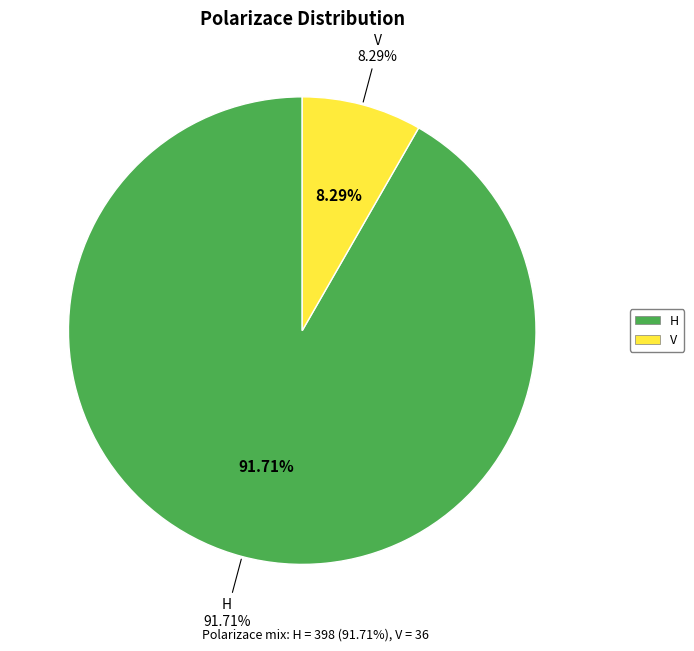

True or false: V accounts for 8% of the total.

True